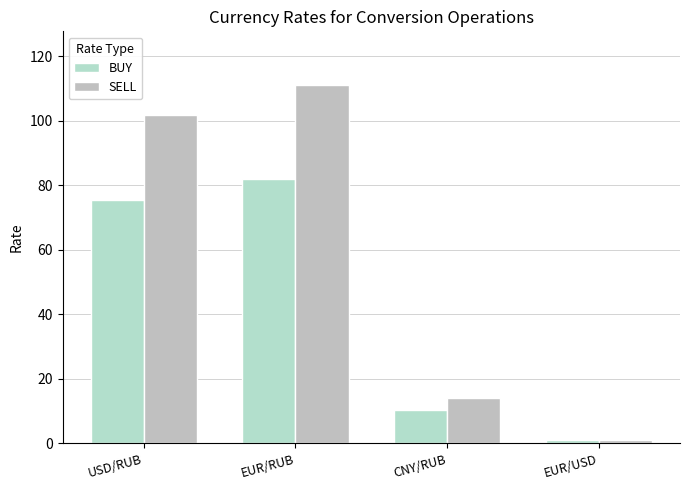

The value of SELL at USD/RUB is 174.5. True or false?

False